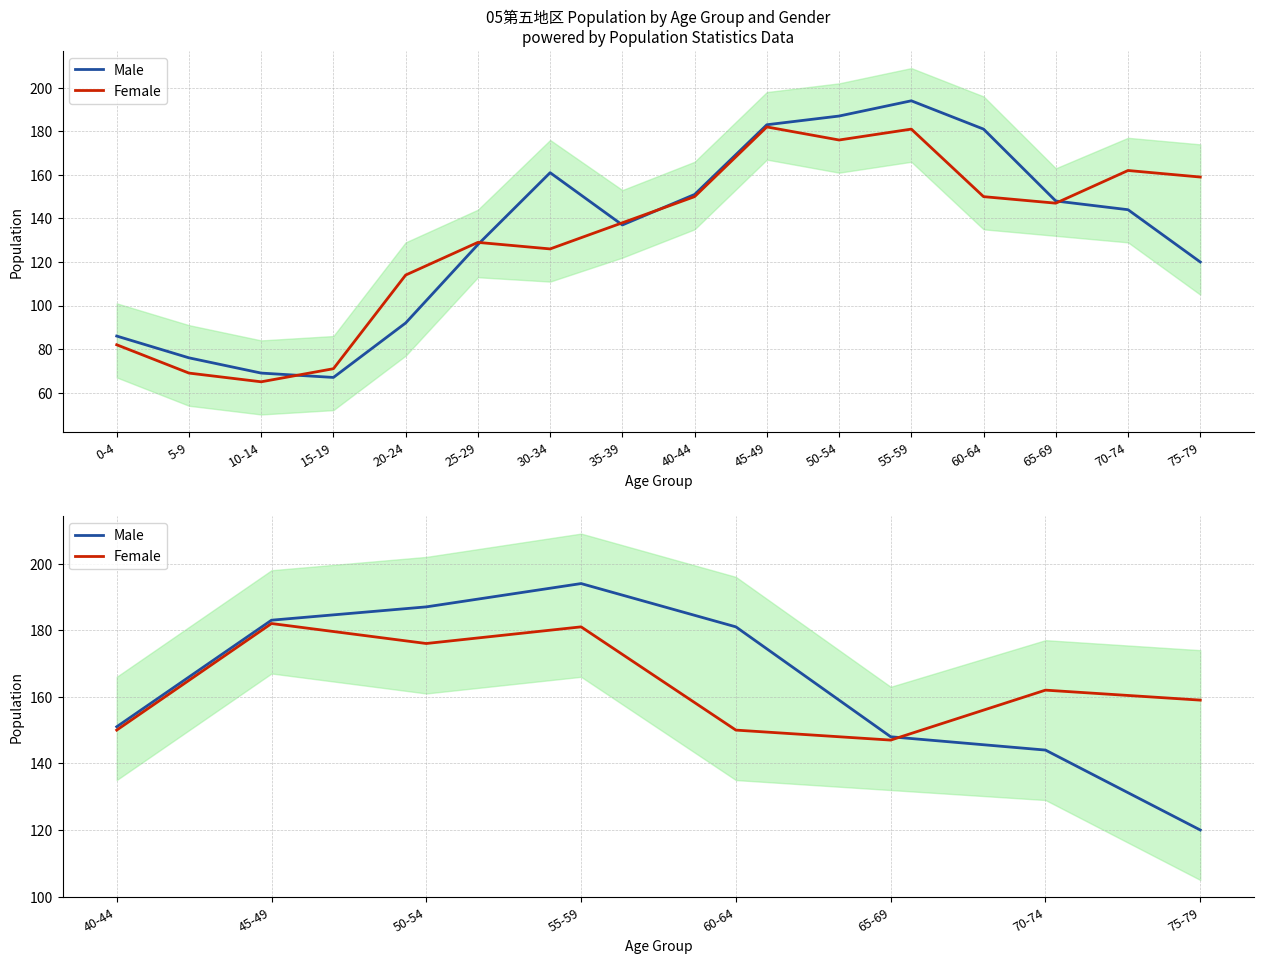

True or false: Female and Male cross at least once.

True